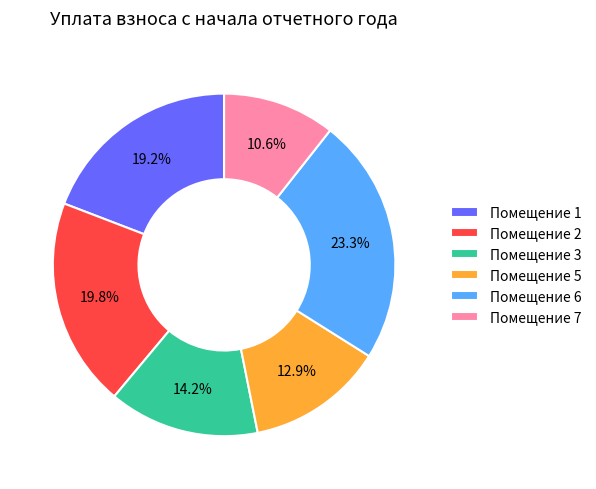

What is the total percentage of Помещение 5 and Помещение 7?

23.5%